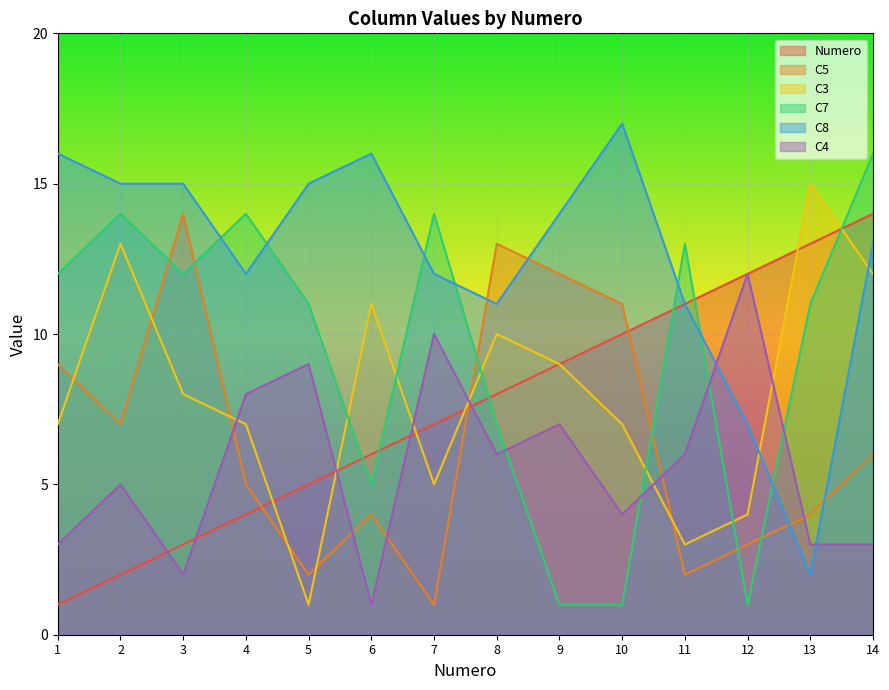

What is the highest value of the C7 series?

16